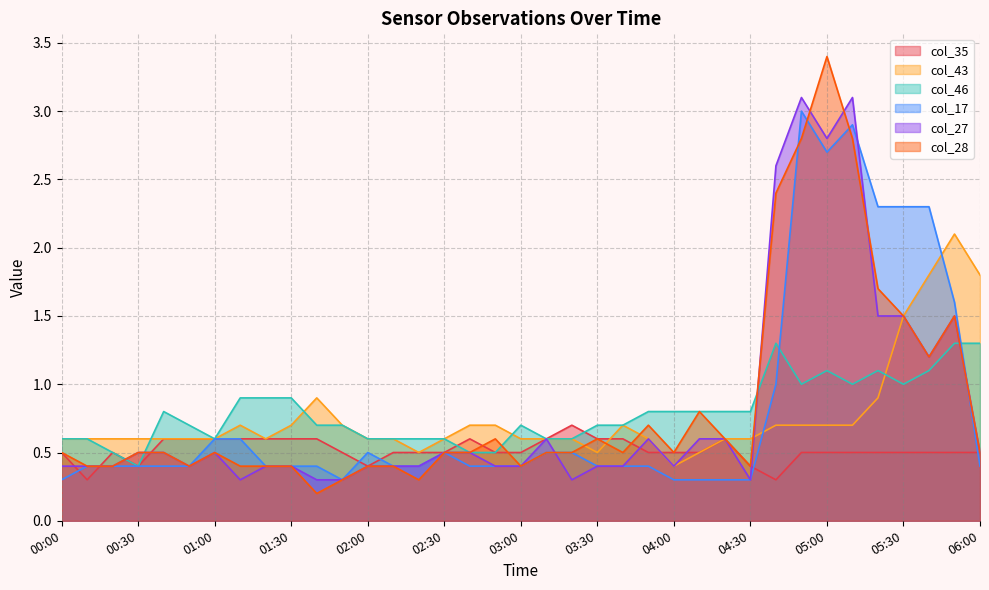

Rank the categories by col_28 value from highest to lowest.

05:00, 04:50, 05:10, 04:40, 05:20, 05:30, 05:50, 05:40, 04:10, 03:50, 02:50, 03:30, 04:20, 00:00, 00:30, 00:40, 01:00, 02:30, 02:40, 03:10, 03:20, 03:40, 04:00, 06:00, 00:10, 00:20, 00:50, 01:10, 01:20, 01:30, 02:00, 02:10, 03:00, 04:30, 01:50, 02:20, 01:40